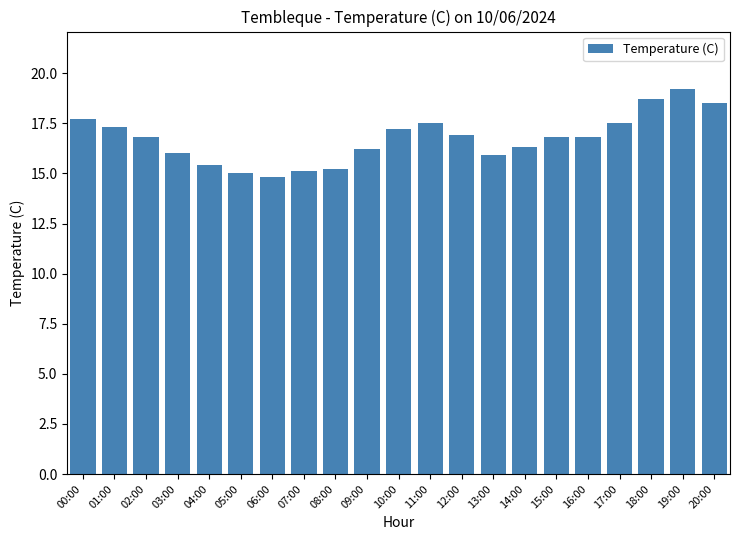

What is the maximum value shown in the chart?

19.2